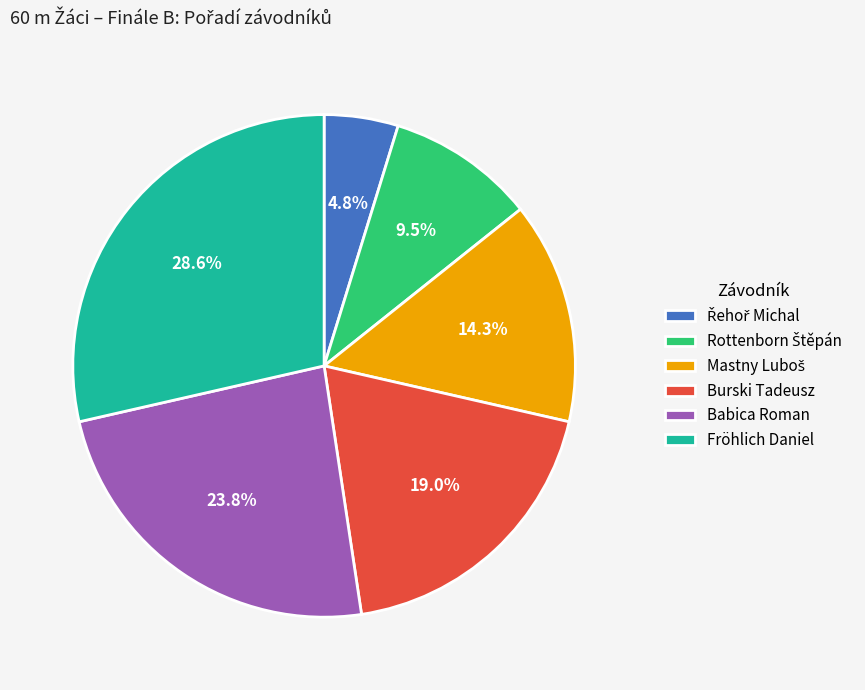

Does Babica Roman represent more than half of the total?

No